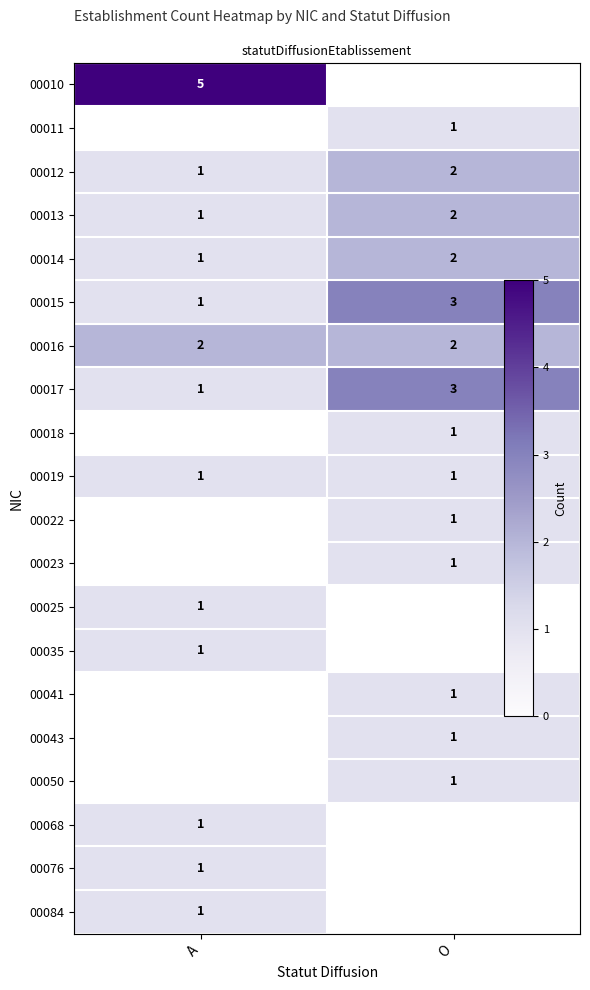

Is the value of 00035 at A greater than the value of 00013 at O?

No